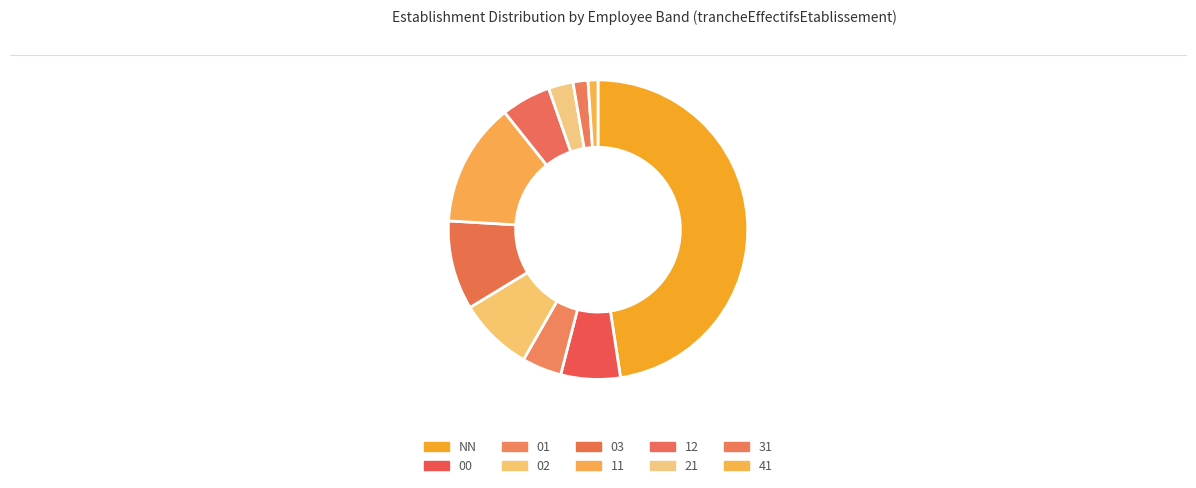

Is it true that 12 is 16% of the pie?

False